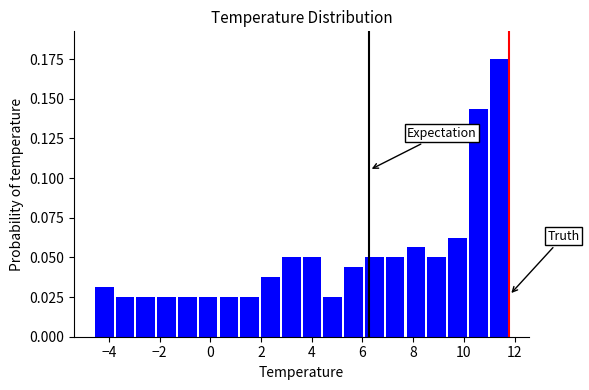

Reading left to right, transcribe this chart: for each bar, give the range it covers on the x-axis and its height. Neither the bar edges nor the heights are printed on the chart, so give them approximately, as read against the axes.

-4.60 to -3.78: 0.030
-3.78 to -2.96: 0.025
-2.96 to -2.14: 0.025
-2.14 to -1.32: 0.025
-1.32 to -0.50: 0.025
-0.50 to 0.32: 0.025
0.32 to 1.14: 0.025
1.14 to 1.96: 0.025
1.96 to 2.78: 0.040
2.78 to 3.60: 0.050
3.60 to 4.42: 0.050
4.42 to 5.24: 0.025
5.24 to 6.06: 0.045
6.06 to 6.88: 0.050
6.88 to 7.70: 0.050
7.70 to 8.52: 0.055
8.52 to 9.34: 0.050
9.34 to 10.16: 0.065
10.16 to 10.98: 0.145
10.98 to 11.80: 0.175